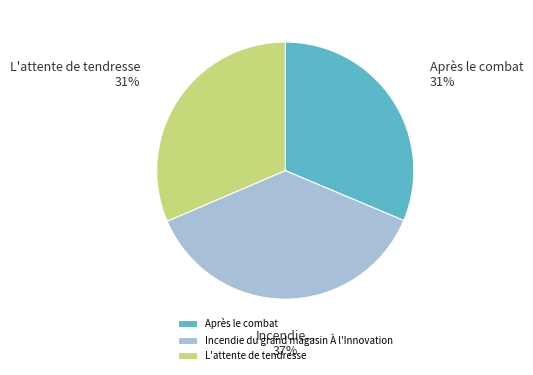

The L'attente de tendresse slice represents 24% of the pie. True or false?

False